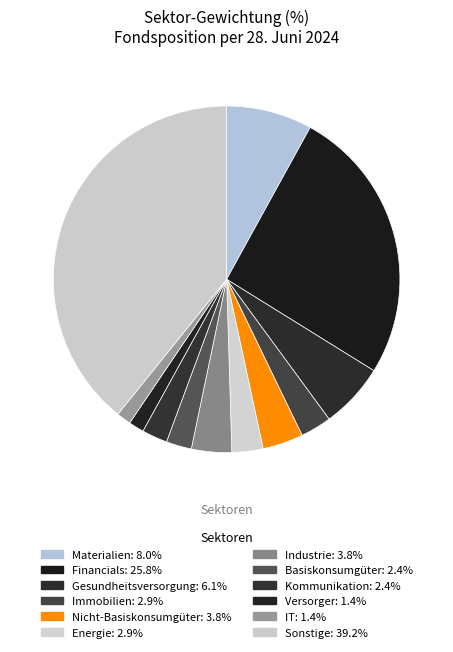

How many slices are in this pie chart?

12